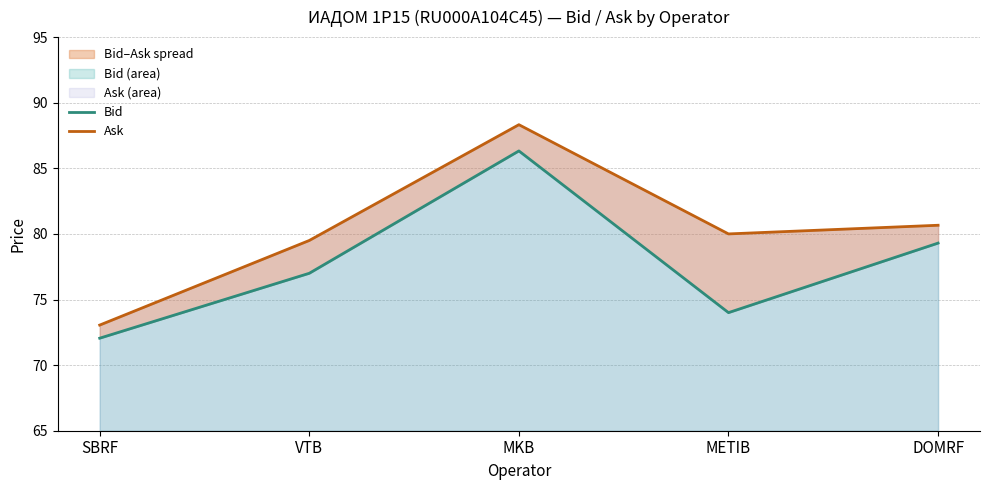

List the labels in order of Ask value, smallest first.

SBRF, VTB, METIB, DOMRF, MKB